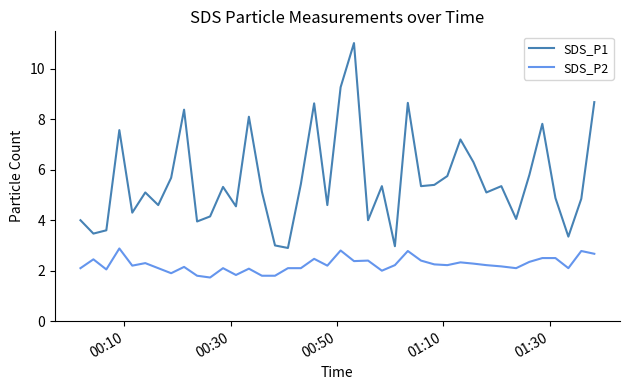

What is the difference between the maximum and minimum values in the SDS_P1 series?

8.1